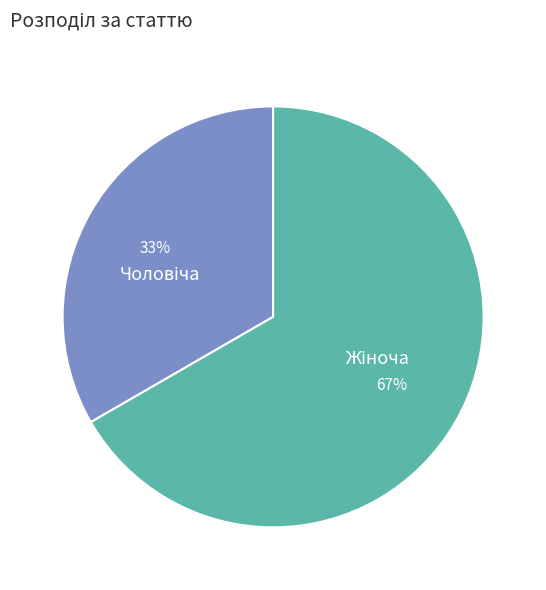

To the nearest percent, what is the average slice percentage?

50%